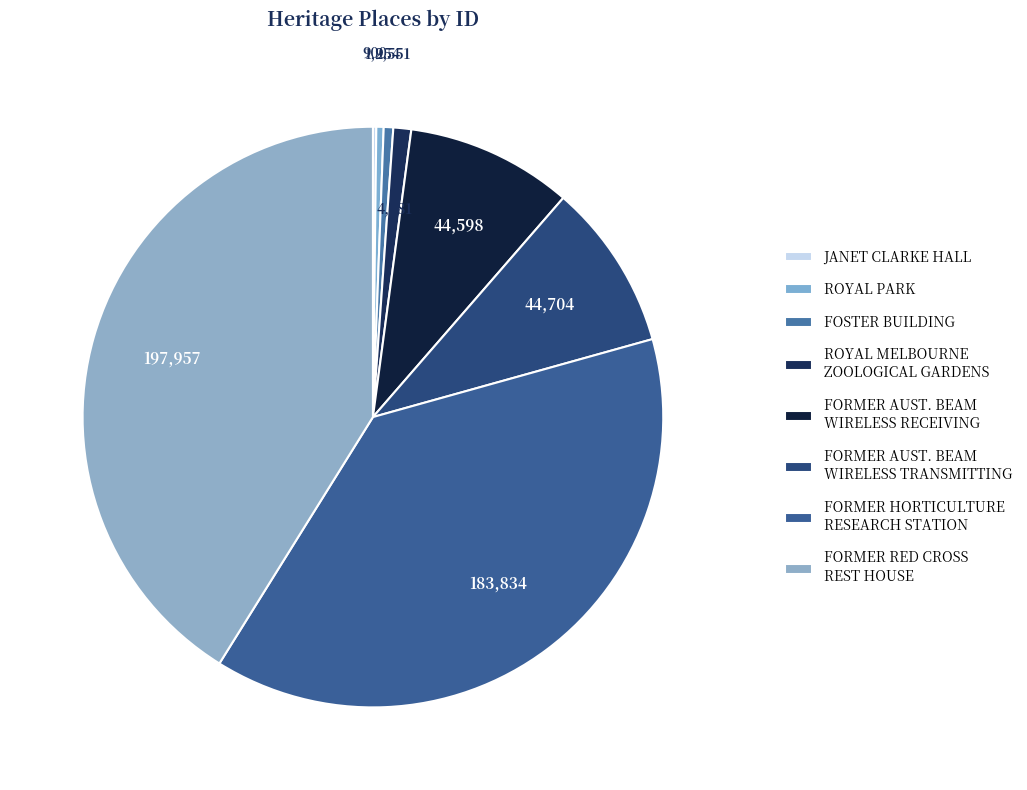

Is it true that JANET CLARKE HALL is 9% of the pie?

False